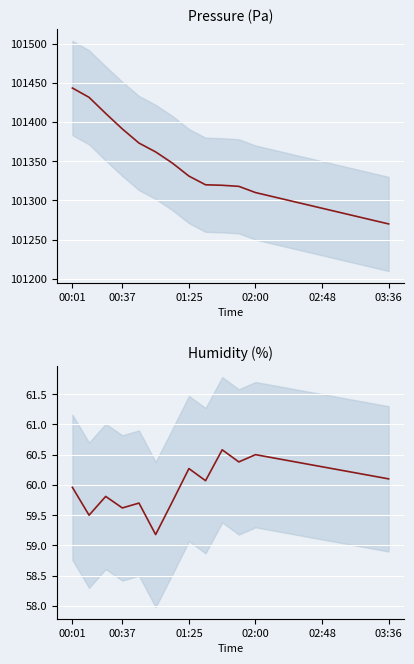

What is the difference between the maximum and minimum values in the humidity series?

1.4